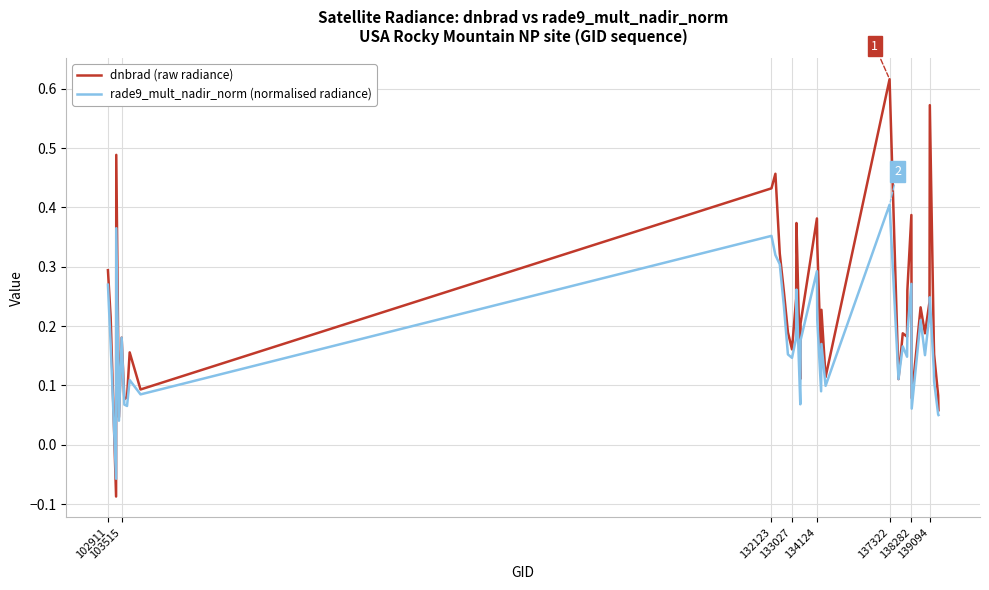

Which series has the largest total across all categories?

dnbrad (raw radiance)